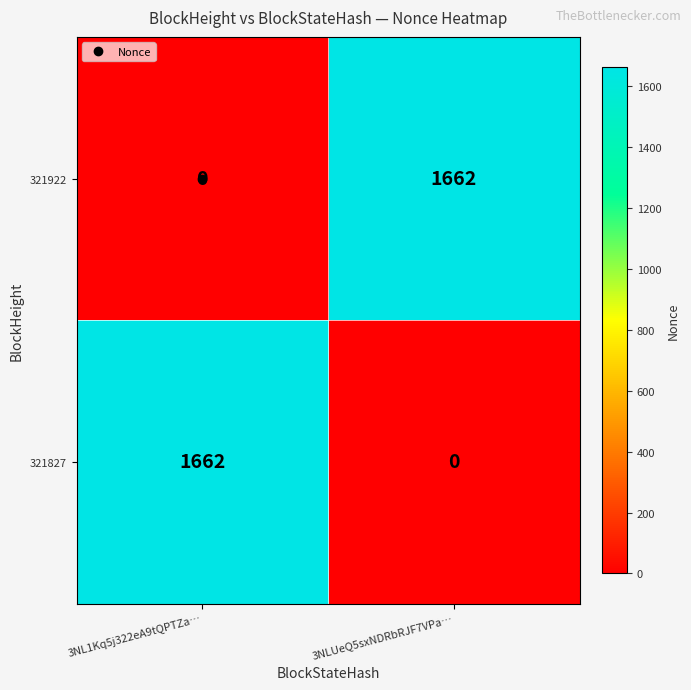

Is it true that 321922 equals -817 at 3NL1Kq5j322eA9tQPTZa…?

False